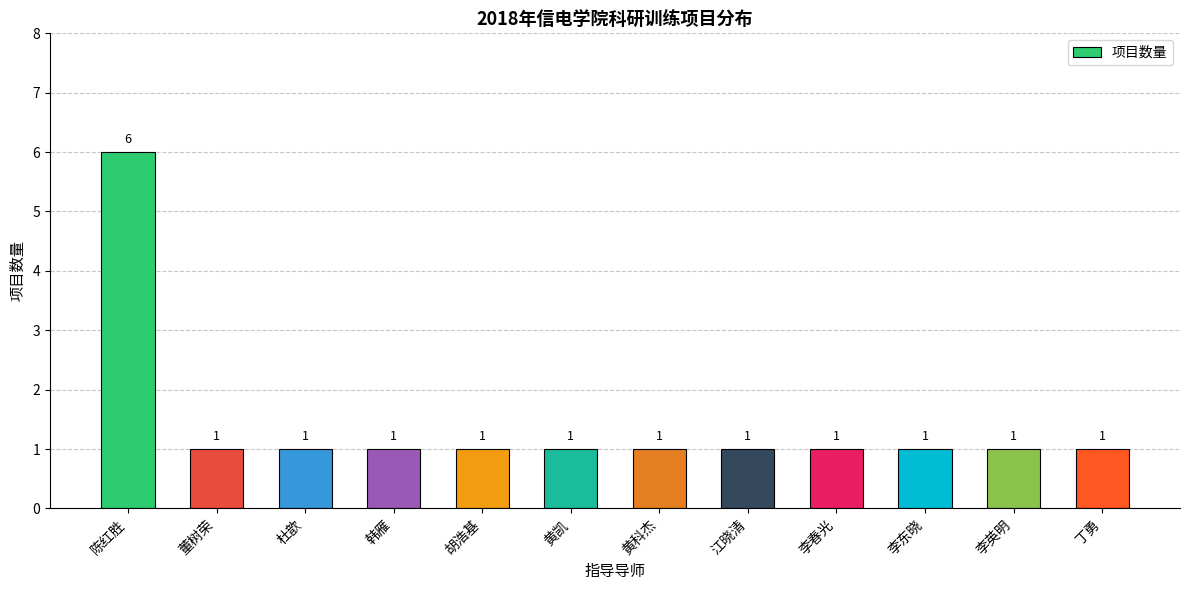

Approximately how many times larger is the value at 黄凯 compared to 黄科杰?

1.0